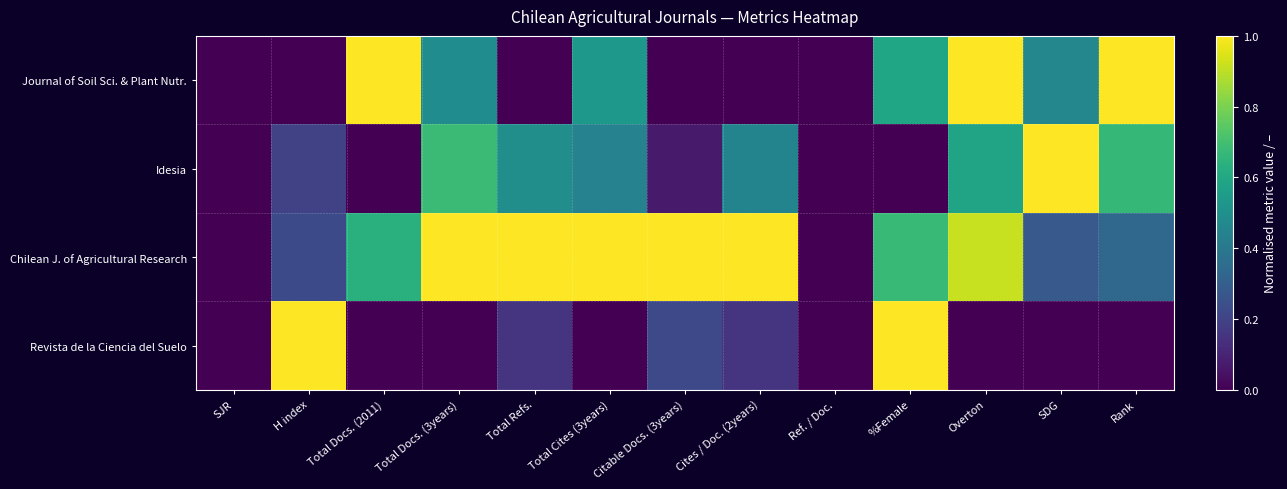

What is the total value across all series at Total Refs.?

1.6